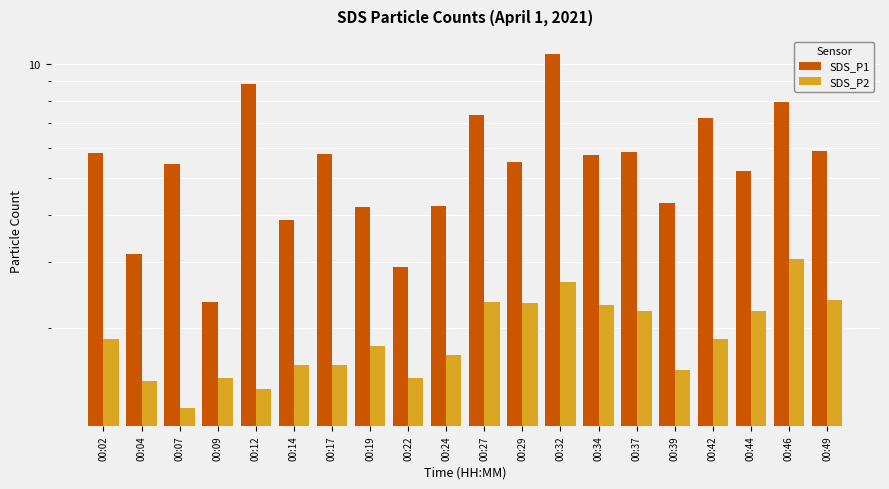

Which series changed the most between 00:29 and 00:44?

SDS_P1